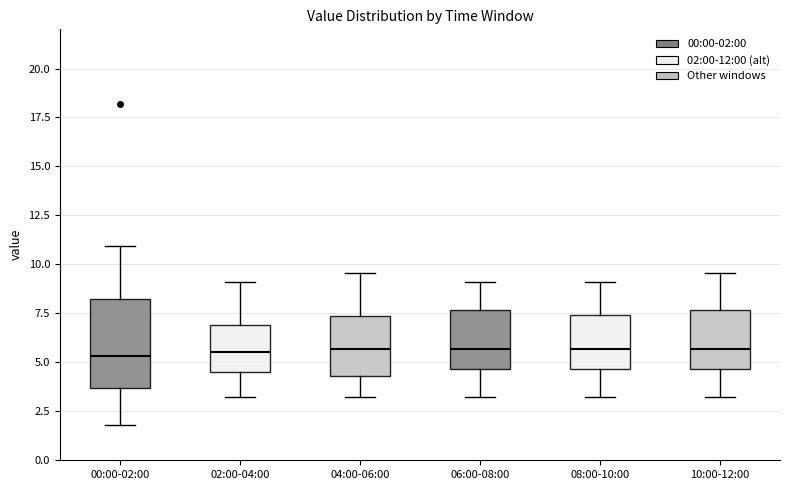

Which box is the tallest, from its lower edge to its upper edge?

00:00-02:00